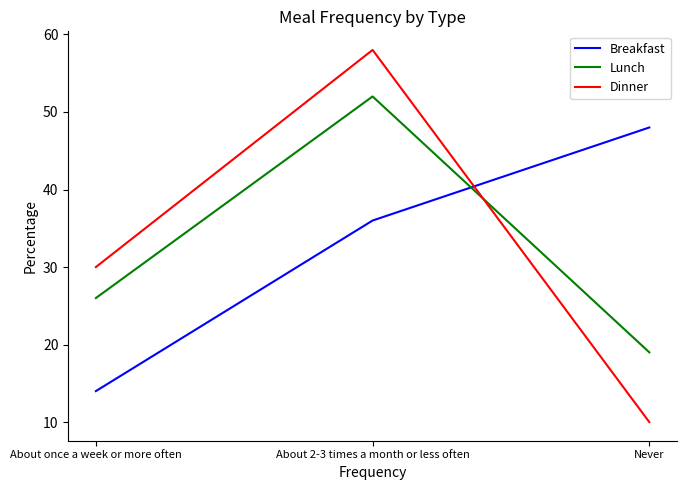

Which series has the largest range (max minus min)?

Dinner